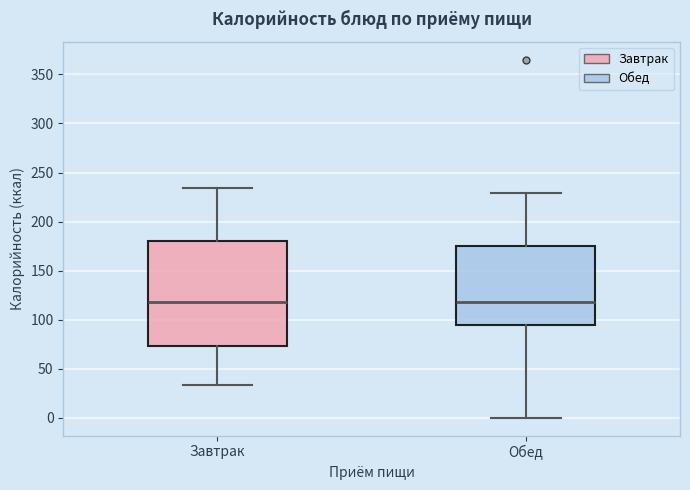

Where does the median line of the box for Обед sit on the y-axis? The values are not printed on the chart, so give them approximately, as read against the axis.

120